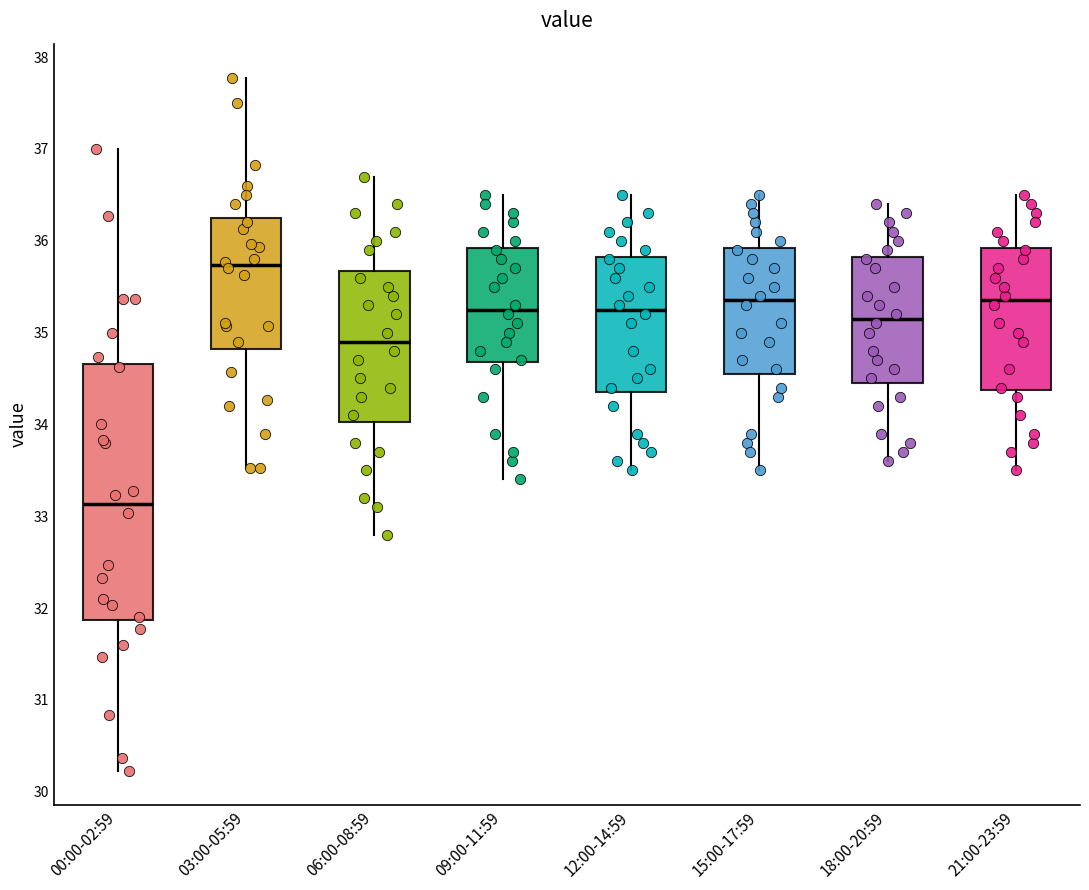

Reading left to right, transcribe this box plot: for each box, give where its median line is, the range the box spans, and where its two whiskers end, as read against the y-axis. The values are not printed on the chart, so give them approximately, as read against the axis.

00:00-02:59: median 33.1, box 31.9 to 34.7, whiskers 30.2 to 37.0
03:00-05:59: median 35.7, box 34.8 to 36.3, whiskers 33.5 to 37.8
06:00-08:59: median 34.9, box 34.0 to 35.7, whiskers 32.8 to 36.7
09:00-11:59: median 35.3, box 34.7 to 35.9, whiskers 33.4 to 36.5
12:00-14:59: median 35.3, box 34.4 to 35.8, whiskers 33.5 to 36.5
15:00-17:59: median 35.4, box 34.6 to 35.9, whiskers 33.5 to 36.5
18:00-20:59: median 35.2, box 34.5 to 35.8, whiskers 33.6 to 36.4
21:00-23:59: median 35.4, box 34.4 to 35.9, whiskers 33.5 to 36.5